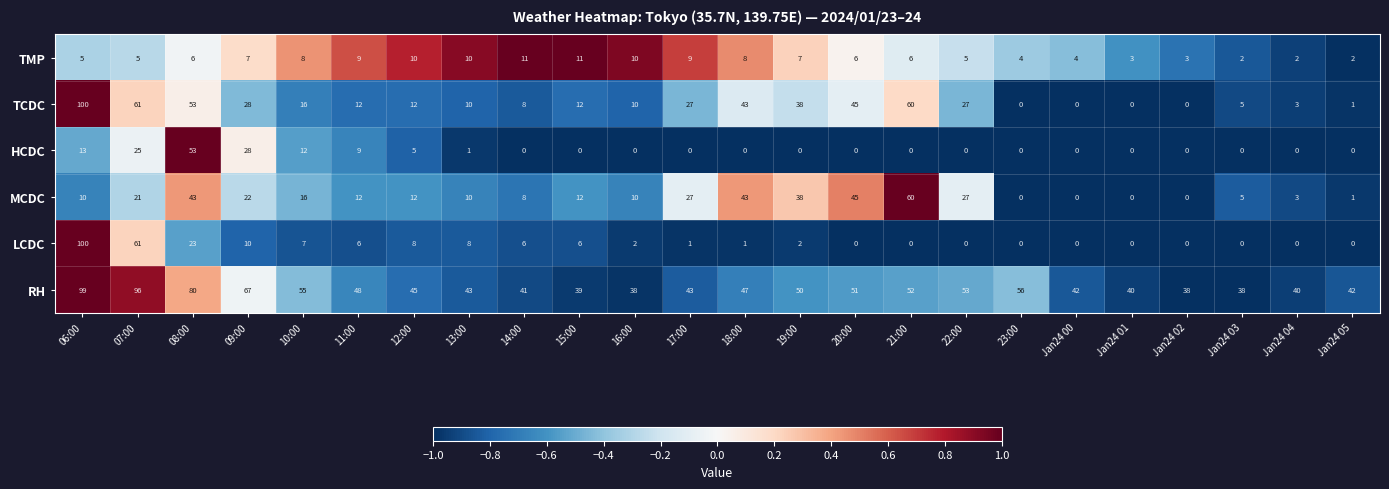

Where does the LCDC series first go above 2?

06:00